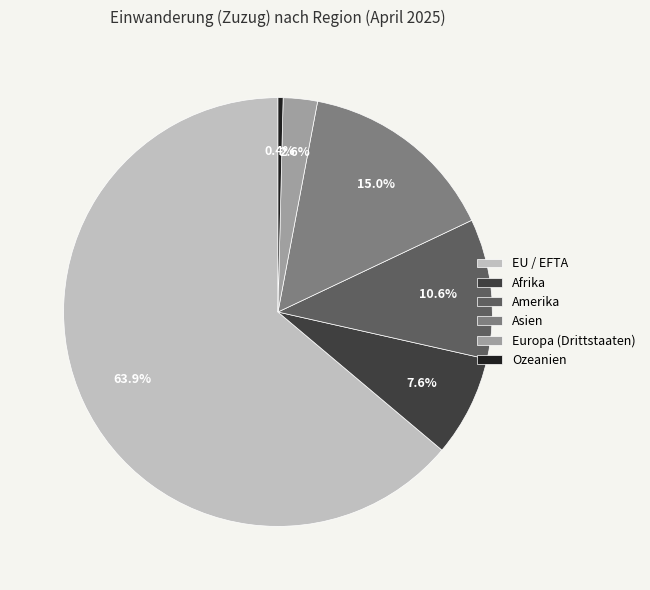

Is it true that Asien is 15% of the pie?

True